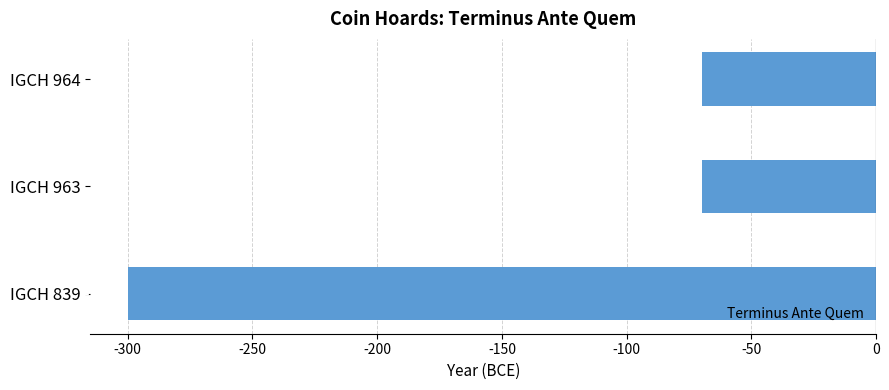

What is the difference between the second highest and minimum values?

230